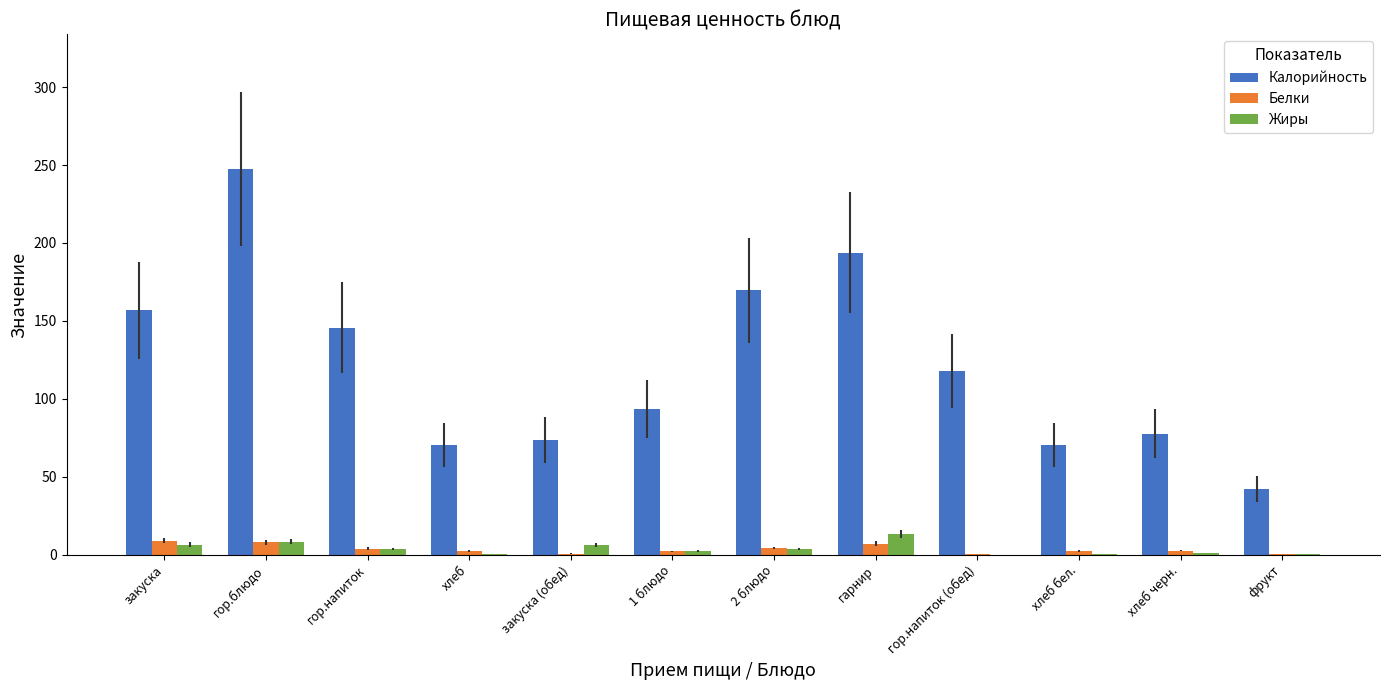

At which label does Калорийность reach its peak?

гор.блюдо